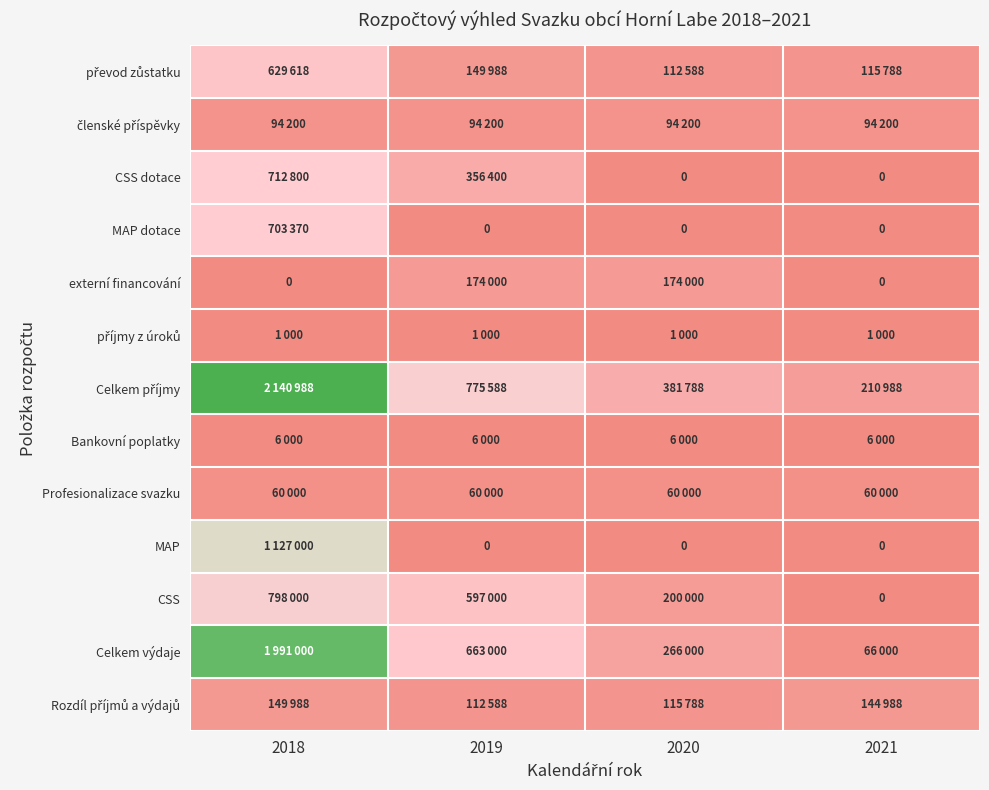

The value of Celkem výdaje at 2020 is 63149. True or false?

False